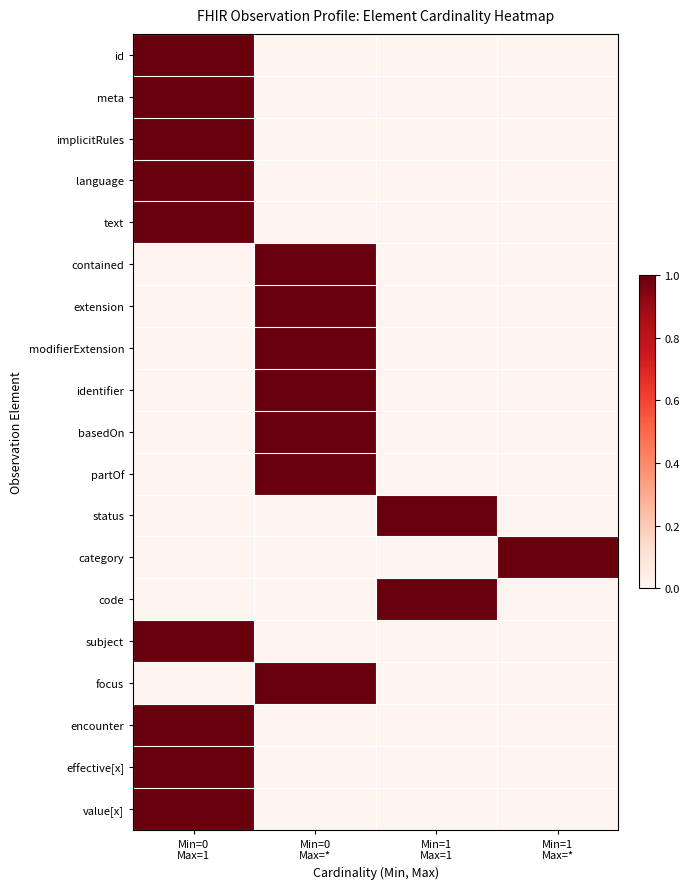

At which category does the chart reach its minimum across all series?

Min=0
Max=*